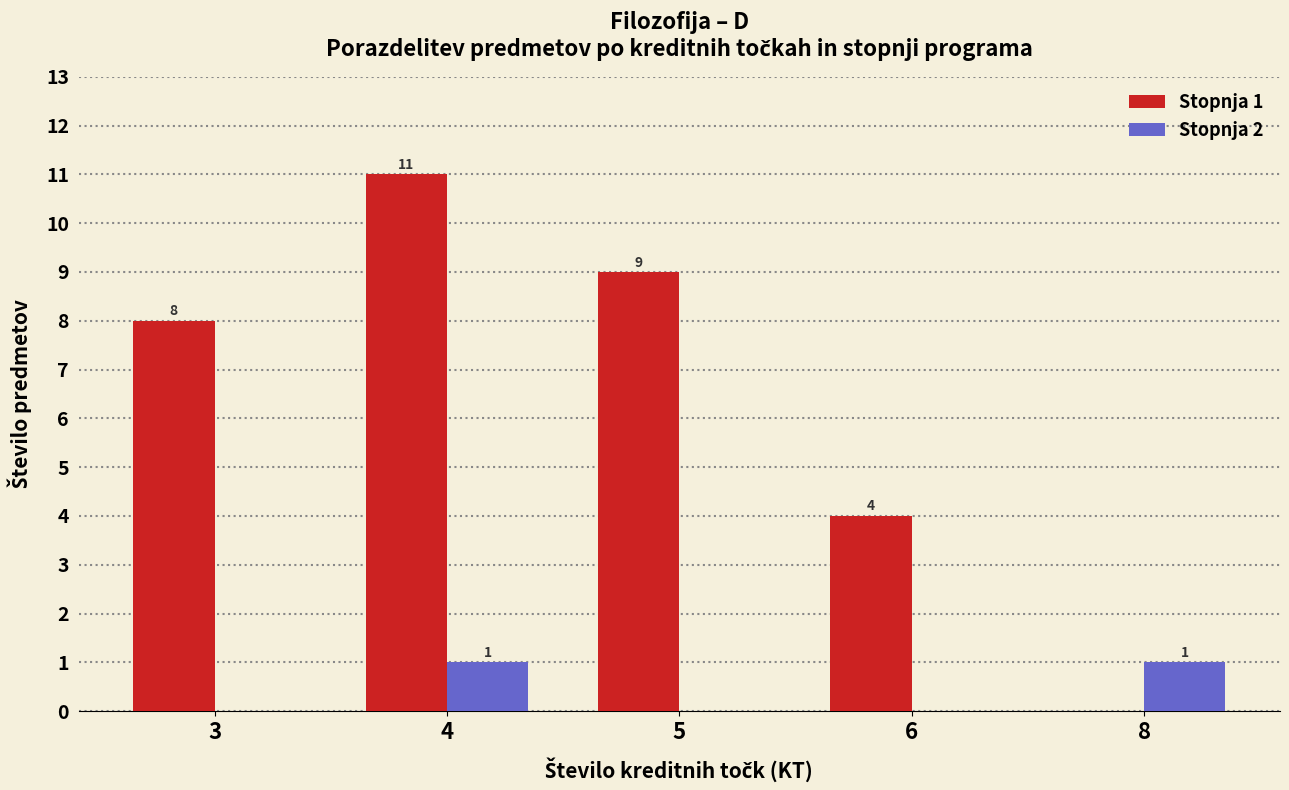

Which series changed the most between 3 and 6?

Stopnja 1